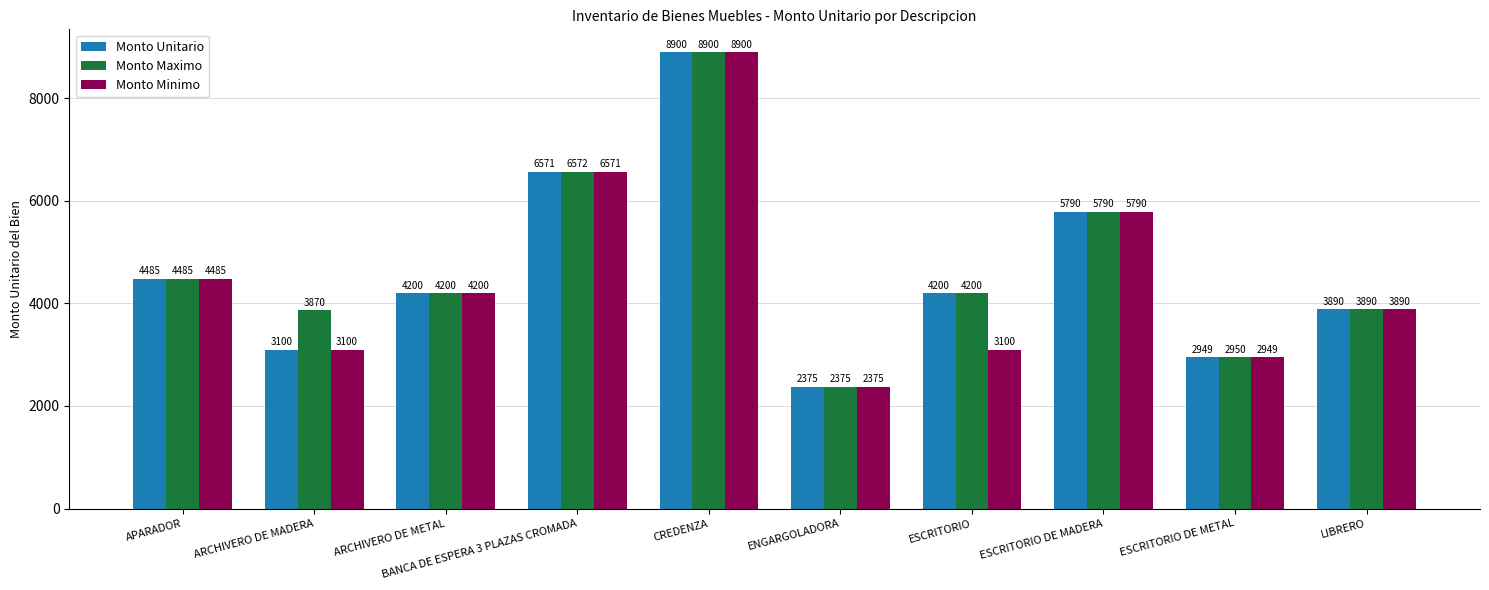

Rank the series by their average value, from lowest to highest.

Monto Minimo, Monto Unitario, Monto Maximo